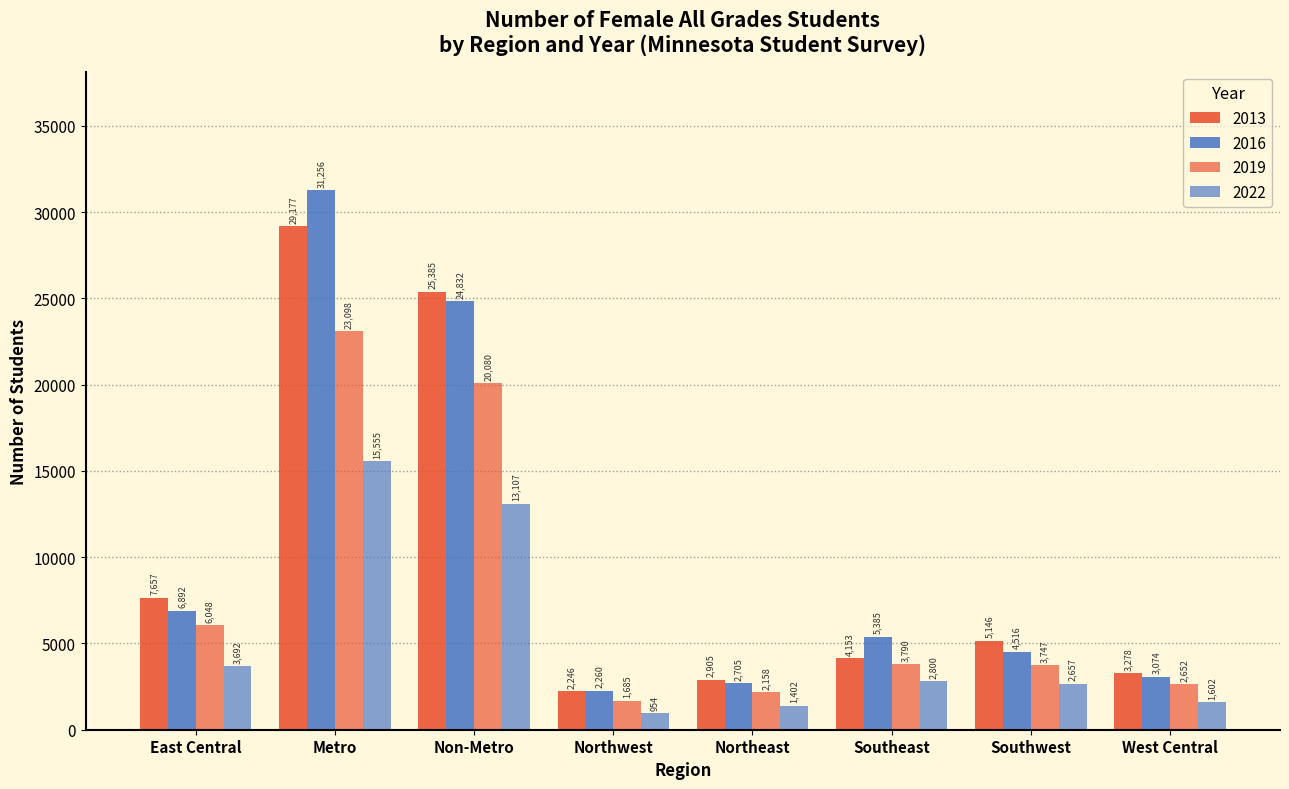

How many data points does each series have?

8